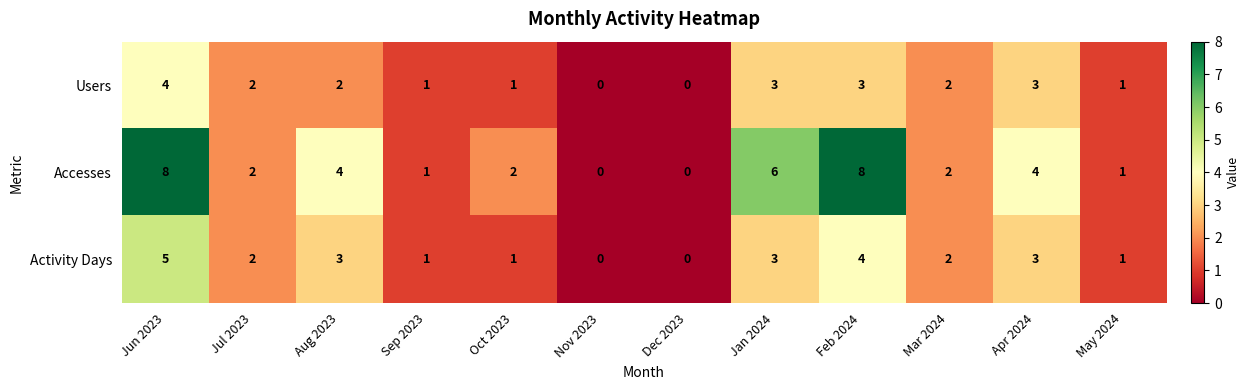

The value of Accesses at May 2024 is 1. True or false?

True